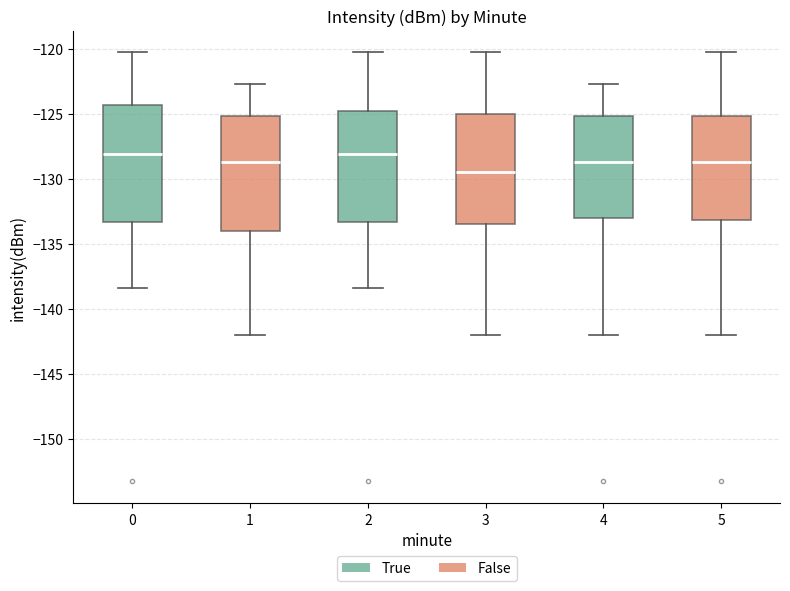

Reading left to right, transcribe this box plot: for each box, give where its median line is, the range the box spans, and where its two whiskers end, as read against the y-axis. The values are not printed on the chart, so give them approximately, as read against the axis.

0: median -128.0, box -133.5 to -124.5, whiskers -138.5 to -120.5
1: median -128.5, box -134.0 to -125.0, whiskers -142.0 to -122.5
2: median -128.0, box -133.5 to -125.0, whiskers -138.5 to -120.5
3: median -129.5, box -133.5 to -125.0, whiskers -142.0 to -120.5
4: median -128.5, box -133.0 to -125.0, whiskers -142.0 to -122.5
5: median -128.5, box -133.0 to -125.0, whiskers -142.0 to -120.5